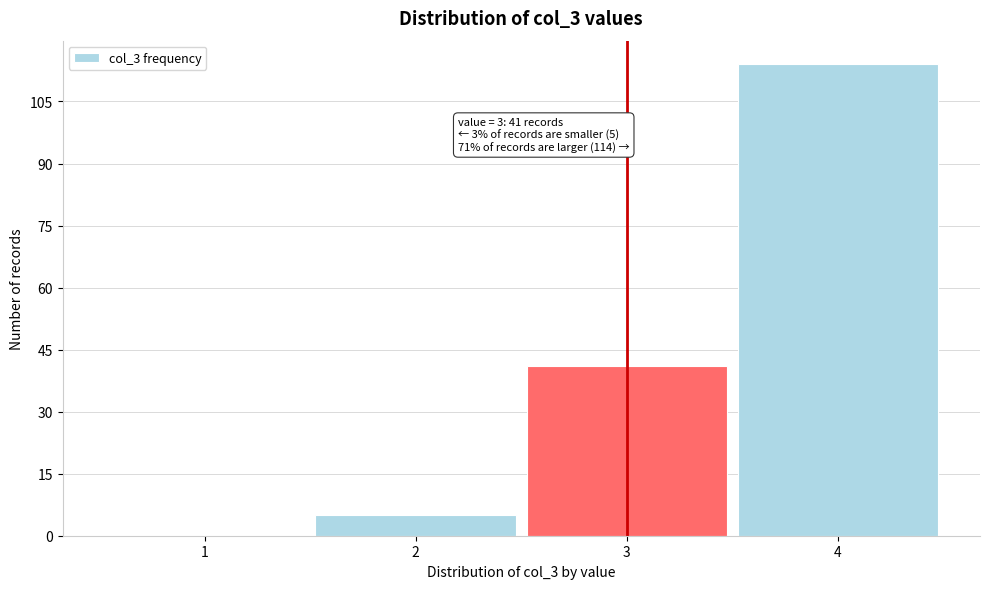

Reading right to left, what are all the values shown in this chart?

4=114	3=41	2=5	1=0